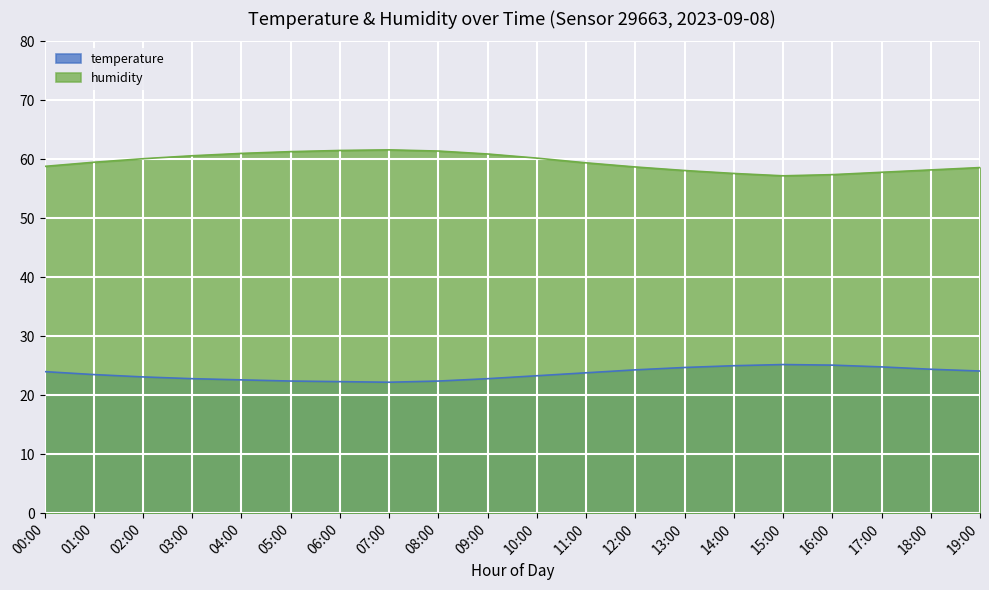

What is the average value of the humidity series?

59.5